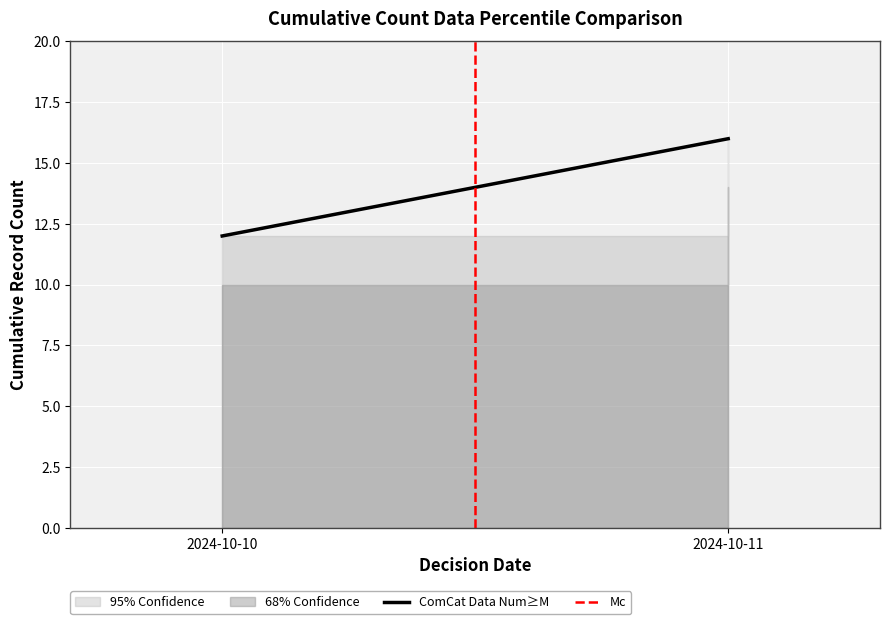

Count the number of categories in the chart.

2